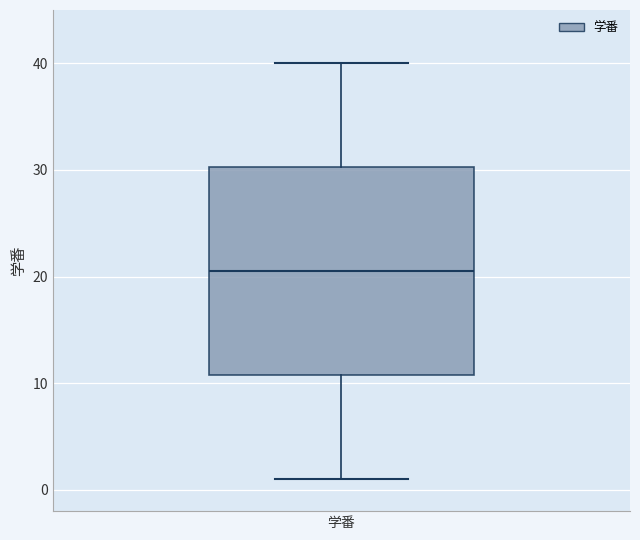

Where does the lower whisker of the box for 学番 end on the y-axis? The values are not printed on the chart, so give them approximately, as read against the axis.

1